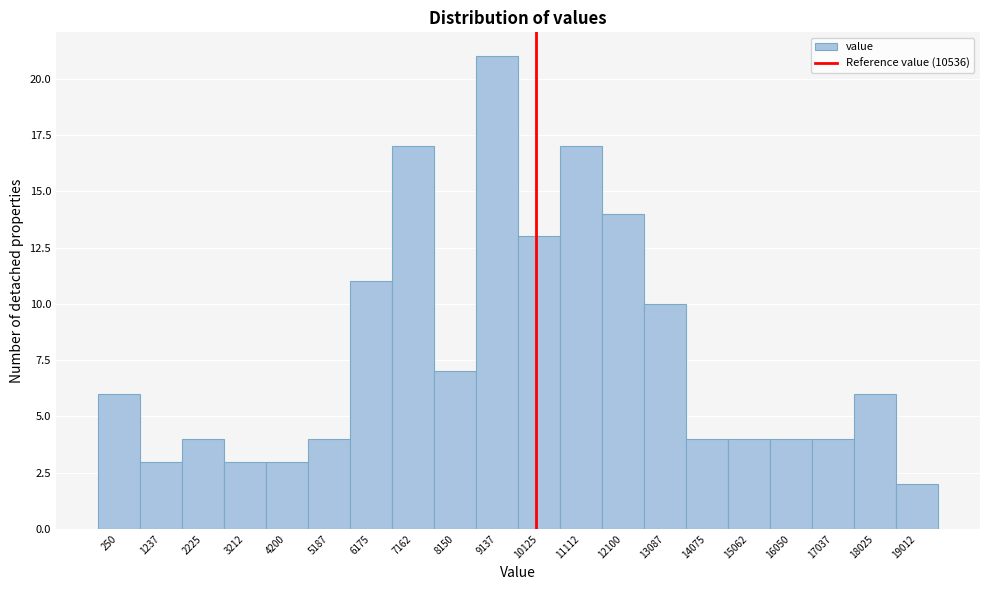

Reading right to left, what are all the values shown in this chart?

19012=2	18025=6	17037=4	16050=4	15062=4	14075=4	13087=10	12100=14	11112=17	10125=13	9137=21	8150=7	7162=17	6175=11	5187=4	4200=3	3212=3	2225=4	1237=3	250=6